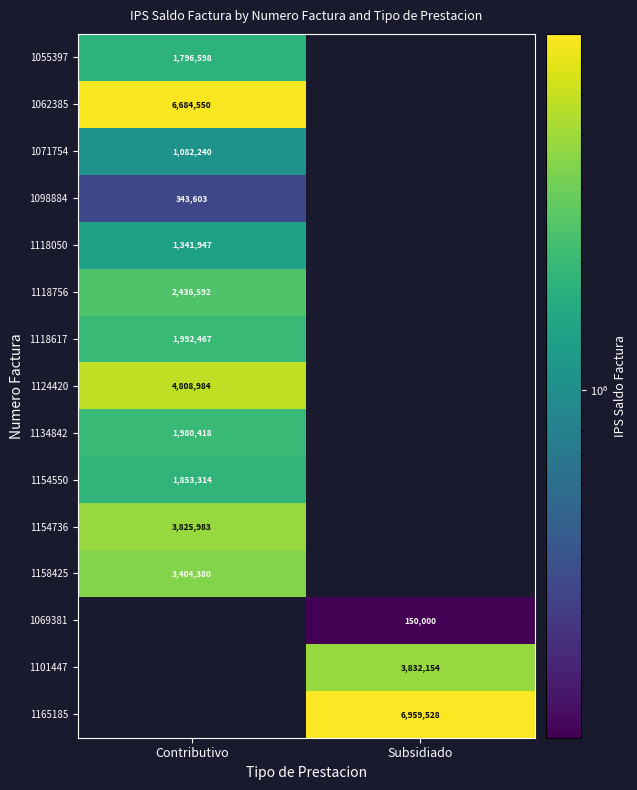

At which category does the chart reach its peak across all series?

Subsidiado